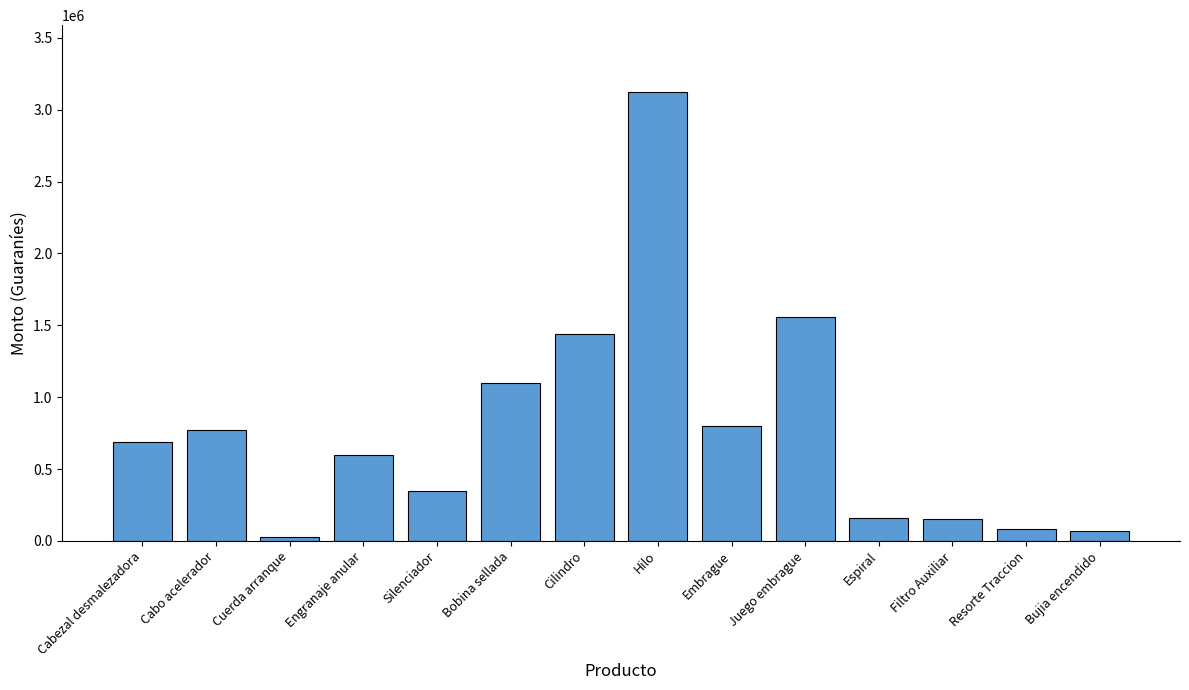

At which category does the chart reach its peak across all series?

Hilo